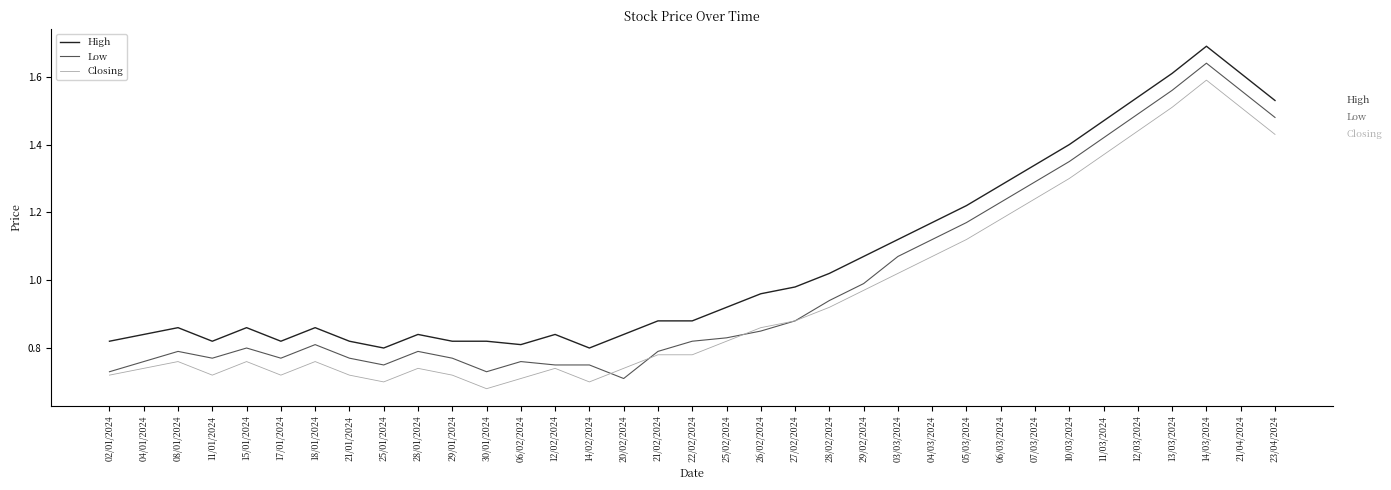

What is the greatest value displayed?

1.7